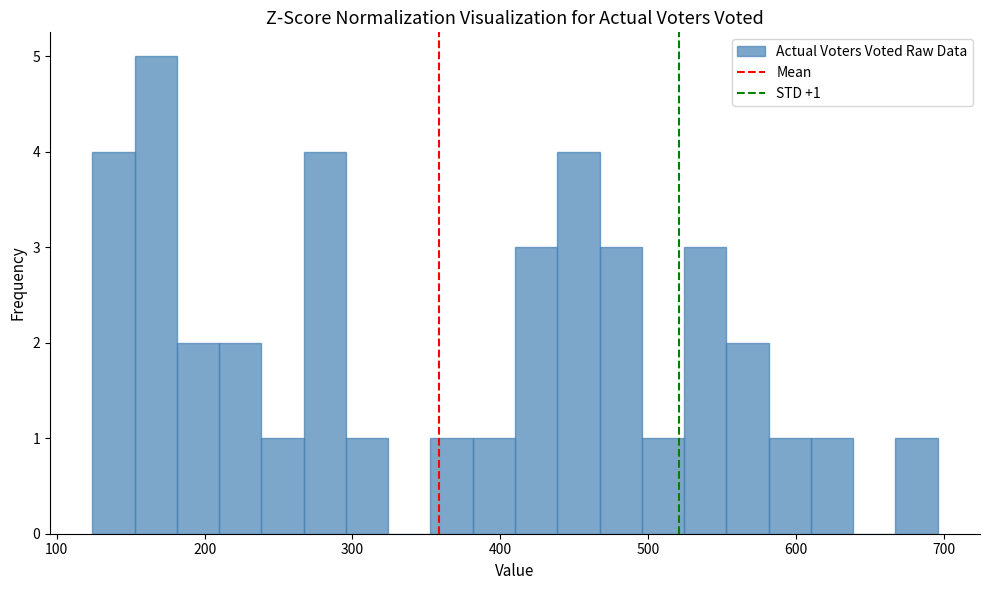

Read against the x-axis, roughly where is the centre of the tallest bar?

170